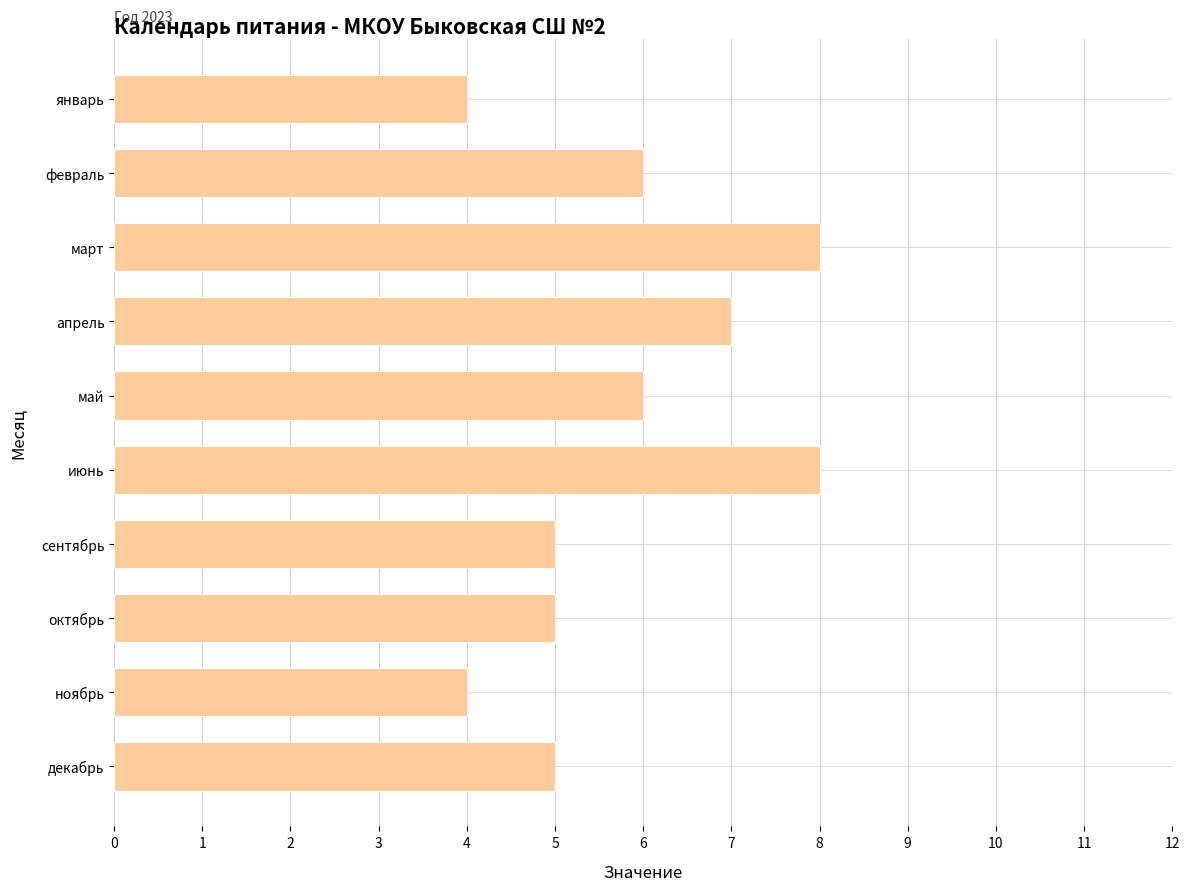

What is the average value?

6